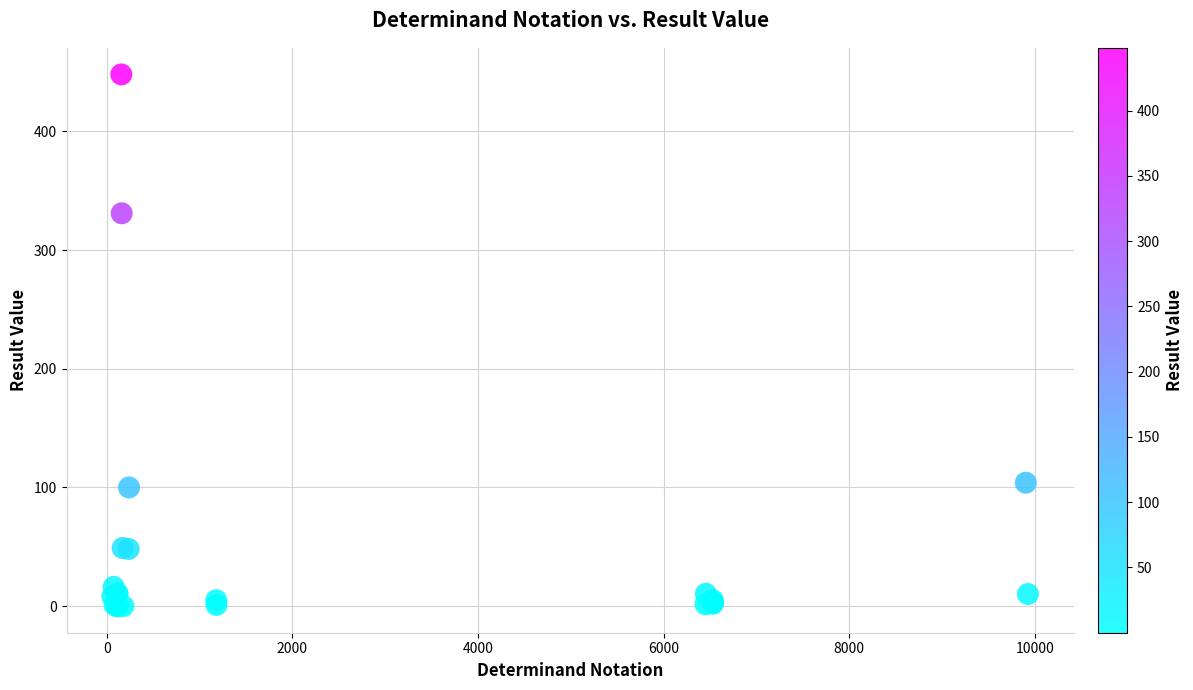

What Y value in the scatter plot is closest to 224?

331.0